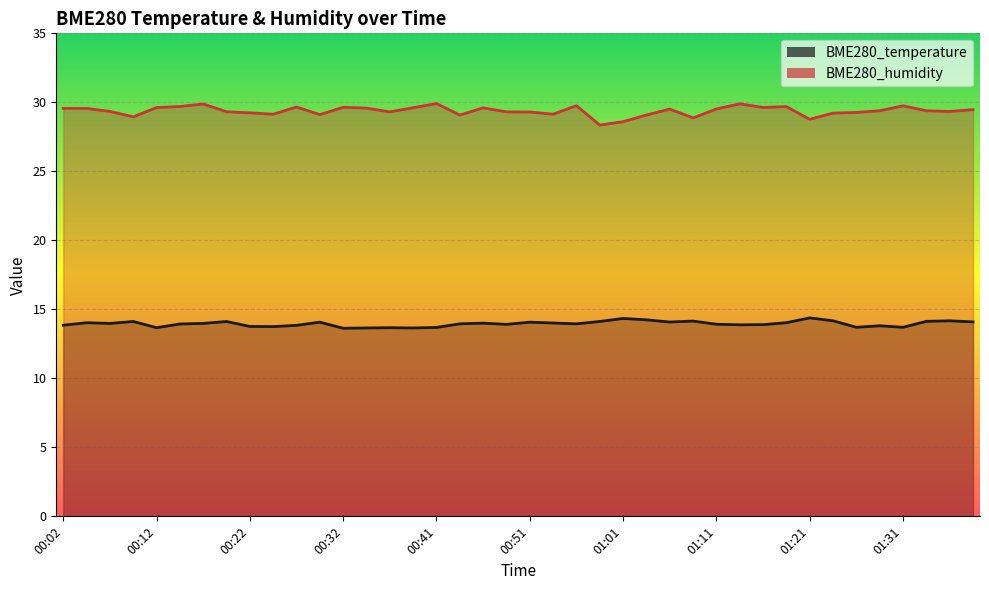

What is the difference between the highest and lowest values at 00:39?

16.0